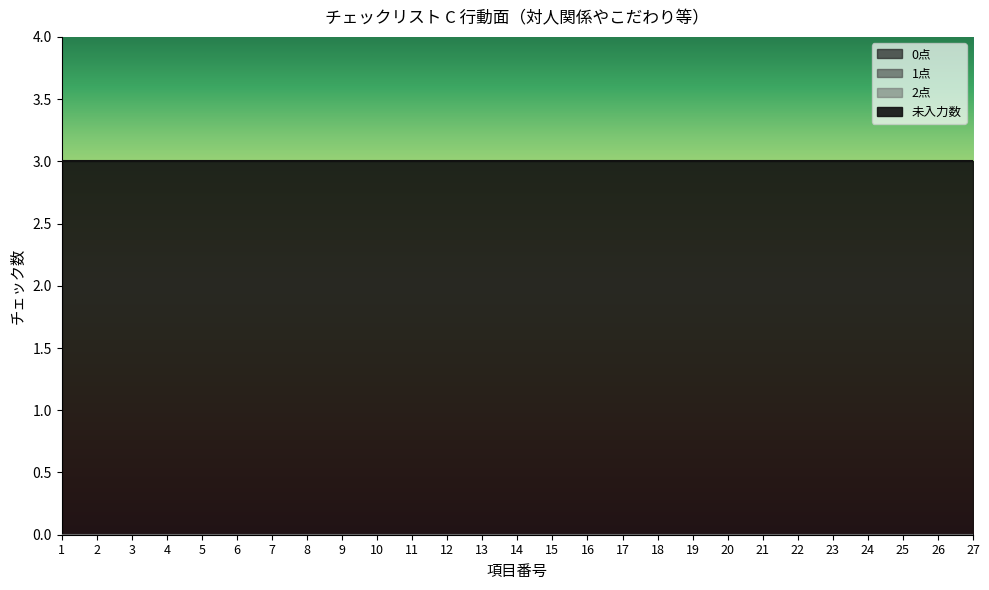

True or false: 未入力数 and 1点 intersect in this chart.

False